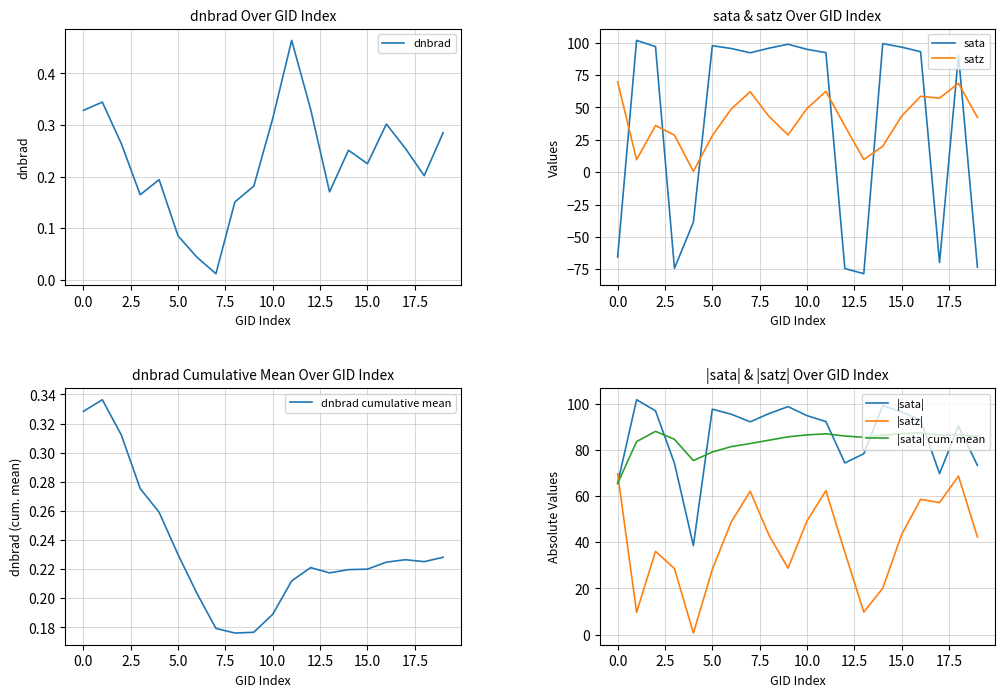

At which label does sata reach its minimum?

13